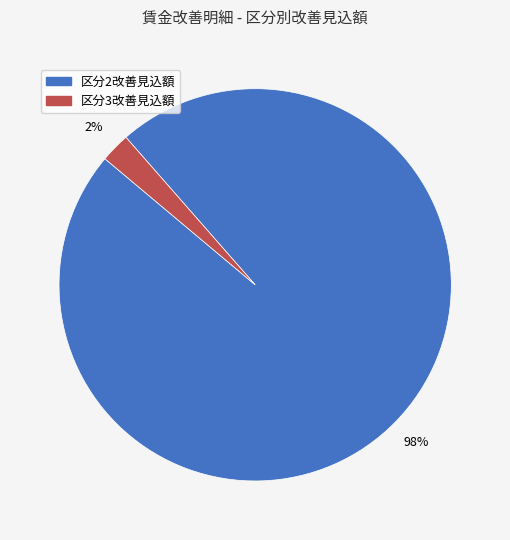

Does 区分2改善見込額 represent more than half of the total?

Yes